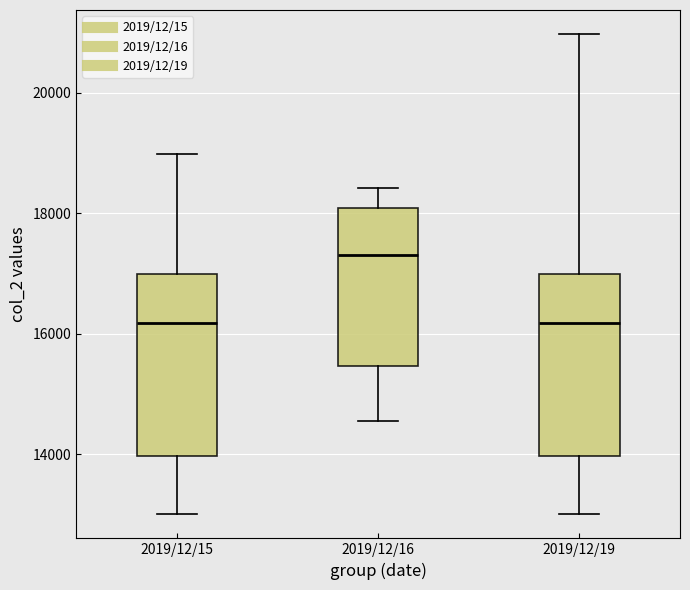

Reading left to right, read every box against the y-axis: the position of its median line, the range the box covers, and the ends of its whiskers. The values are not printed on the chart, so give them approximately, as read against the axis.

2019/12/15: median 16200, box 14000 to 17000, whiskers 13000 to 19000
2019/12/16: median 17400, box 15400 to 18000, whiskers 14600 to 18400
2019/12/19: median 16200, box 14000 to 17000, whiskers 13000 to 21000